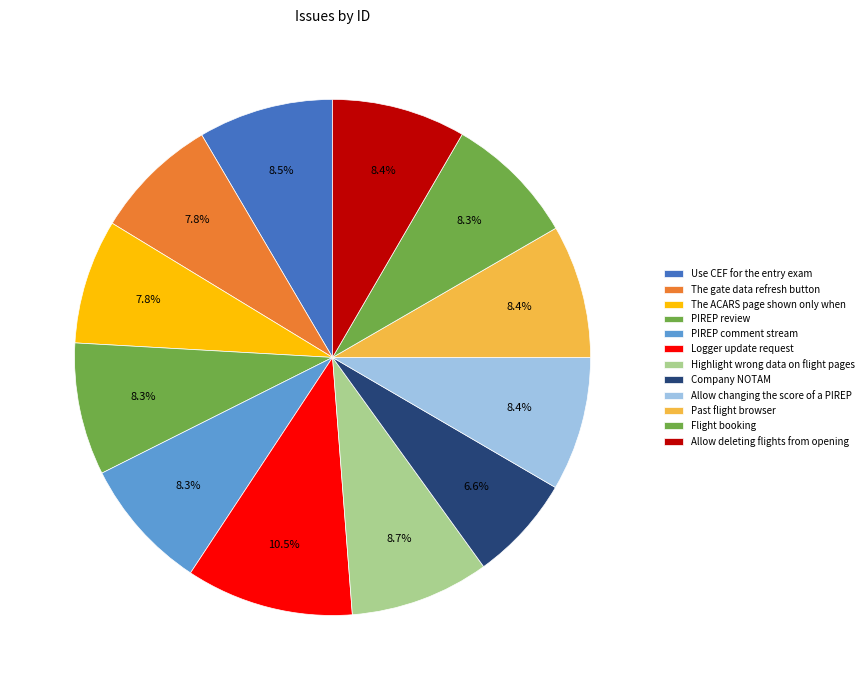

To the nearest percent, what is the difference between the largest and smallest slice percentages?

4%